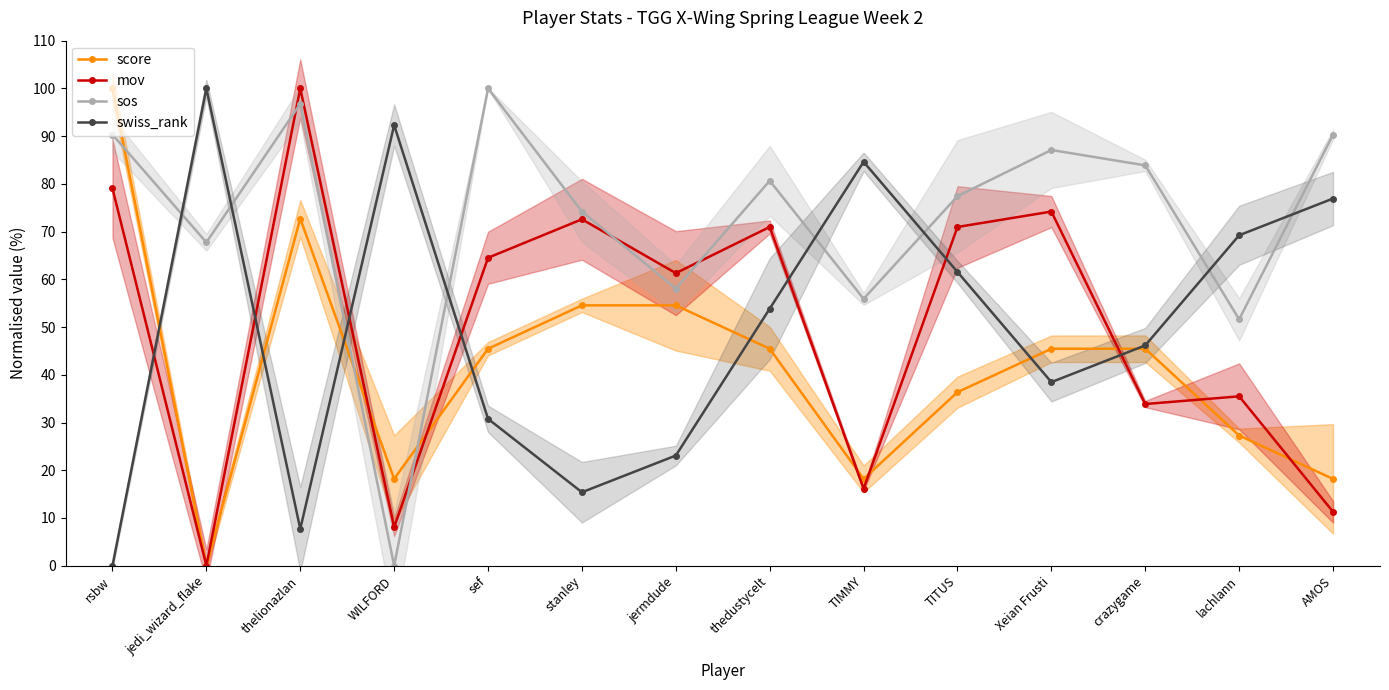

True or false: score and swiss_rank cross at least once.

True